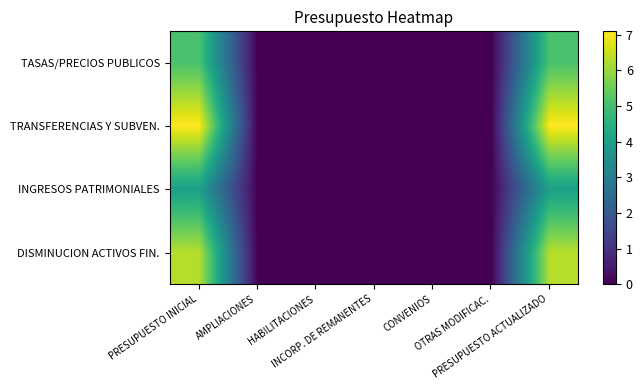

Reading right to left, transcribe all the data shown in this chart.

TASAS/PRECIOS PUBLICOS: PRESUPUESTO ACTUALIZADO=5.1	OTRAS MODIFICAC.=0.0	CONVENIOS=0.0	INCORP. DE REMANENTES=0.0	HABILITACIONES=0.0	AMPLIACIONES=0.0	PRESUPUESTO INICIAL=5.1
TRANSFERENCIAS Y SUBVEN.: PRESUPUESTO ACTUALIZADO=7.1	OTRAS MODIFICAC.=0.0	CONVENIOS=0.0	INCORP. DE REMANENTES=0.0	HABILITACIONES=0.0	AMPLIACIONES=0.0	PRESUPUESTO INICIAL=7.1
INGRESOS PATRIMONIALES: PRESUPUESTO ACTUALIZADO=4.0	OTRAS MODIFICAC.=0.0	CONVENIOS=0.0	INCORP. DE REMANENTES=0.0	HABILITACIONES=0.0	AMPLIACIONES=0.0	PRESUPUESTO INICIAL=4.0
DISMINUCION ACTIVOS FIN.: PRESUPUESTO ACTUALIZADO=6.3	OTRAS MODIFICAC.=0.0	CONVENIOS=0.0	INCORP. DE REMANENTES=0.0	HABILITACIONES=0.0	AMPLIACIONES=0.0	PRESUPUESTO INICIAL=6.3